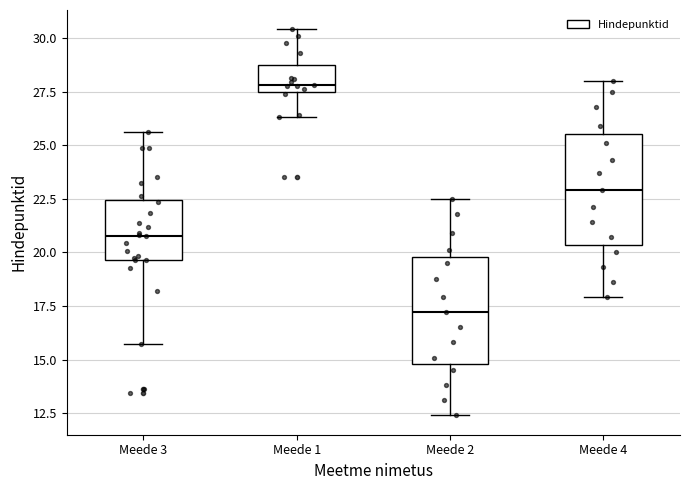

Reading left to right, read every box against the y-axis: the position of its median line, the range the box covers, and the ends of its whiskers. The values are not printed on the chart, so give them approximately, as read against the axis.

Meede 3: median 21.0, box 19.5 to 22.5, whiskers 16.0 to 25.5
Meede 1: median 28.0, box 27.5 to 28.5, whiskers 26.5 to 30.5
Meede 2: median 17.0, box 15.0 to 20.0, whiskers 12.5 to 22.5
Meede 4: median 23.0, box 20.5 to 25.5, whiskers 18.0 to 28.0